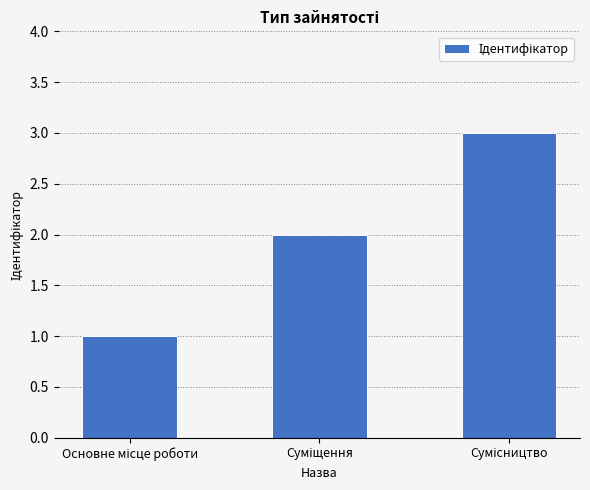

What is the greatest value displayed?

3